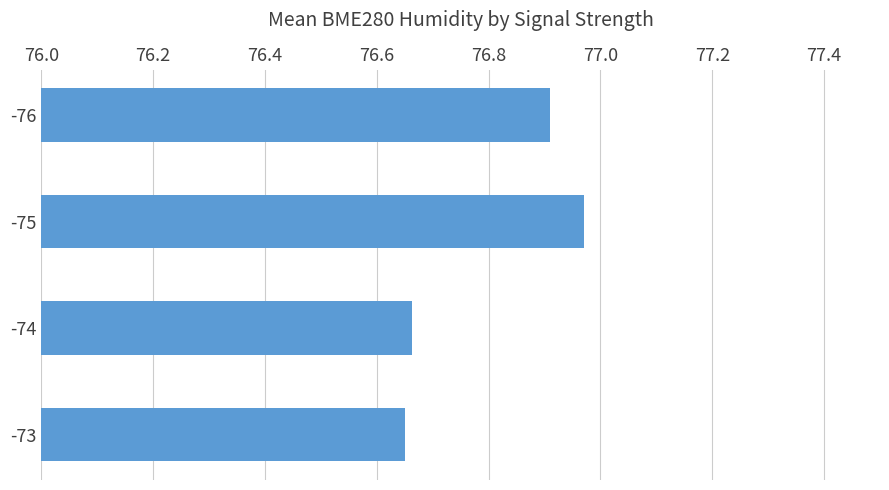

Where is the data nearest to the value 76?

-73